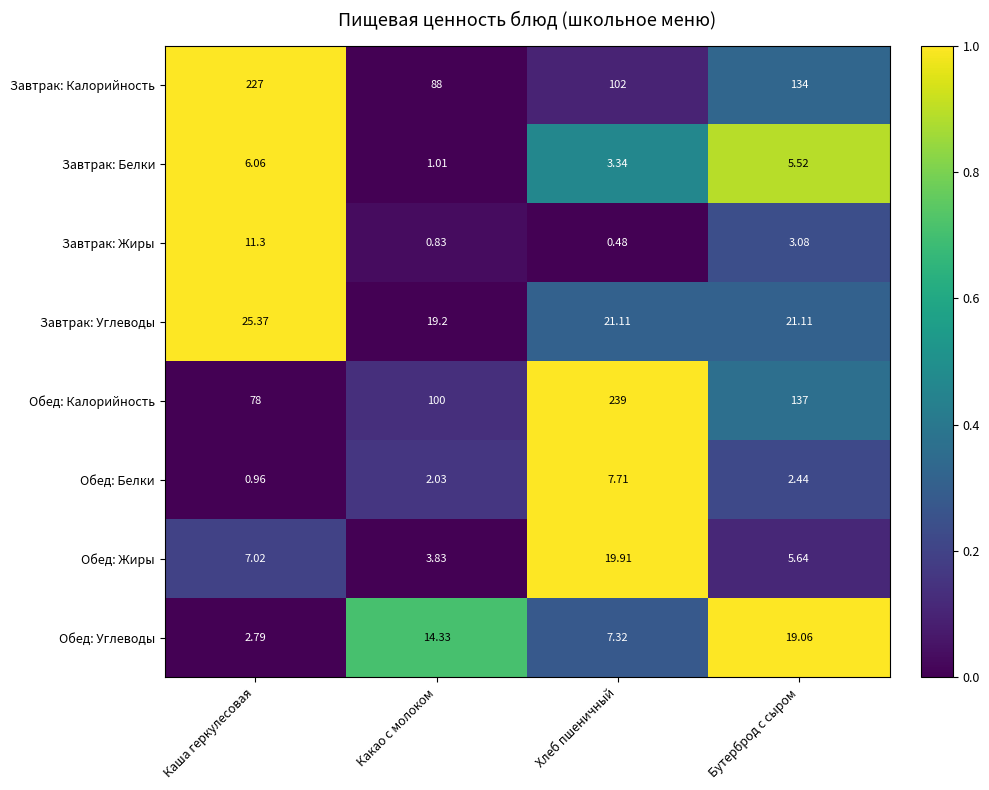

Which category has the highest value across all series?

Хлеб пшеничный